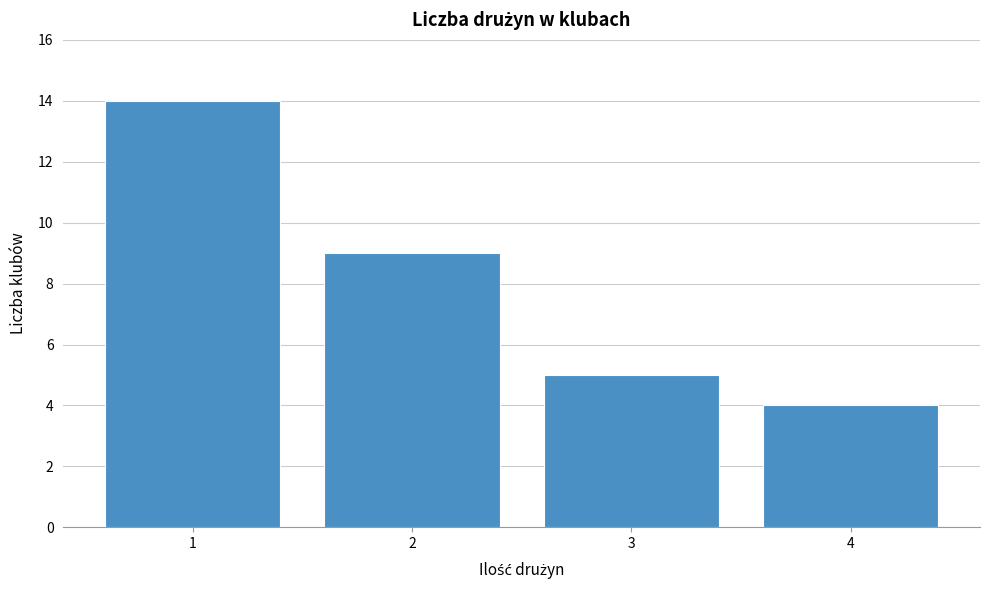

Reading left to right, what are all the values shown in this chart?

1=14	2=9	3=5	4=4